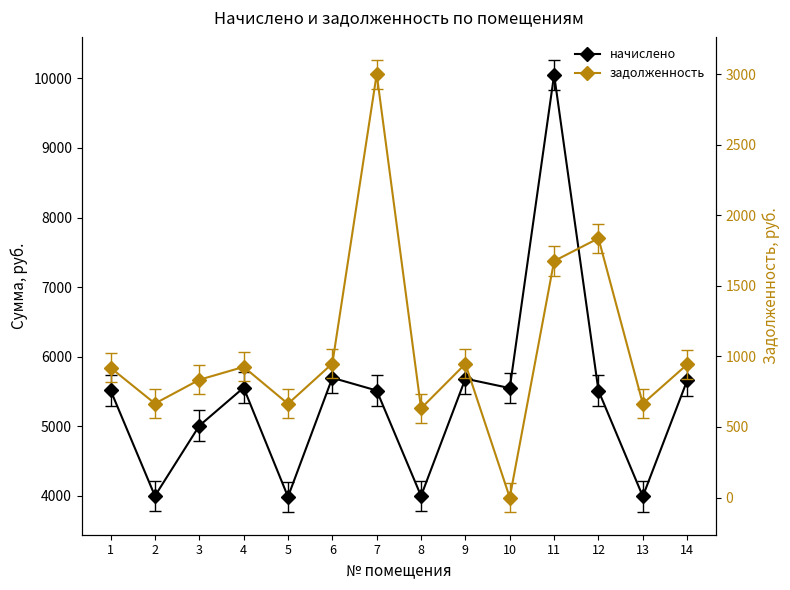

What is the sum of the задолженность values at 5 and 7?

3663.8